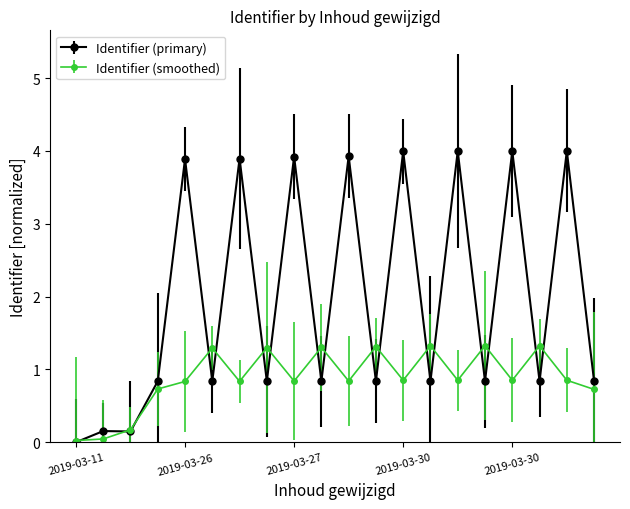

List the series in order of their peak value, highest first.

Identifier (primary), Identifier (smoothed)